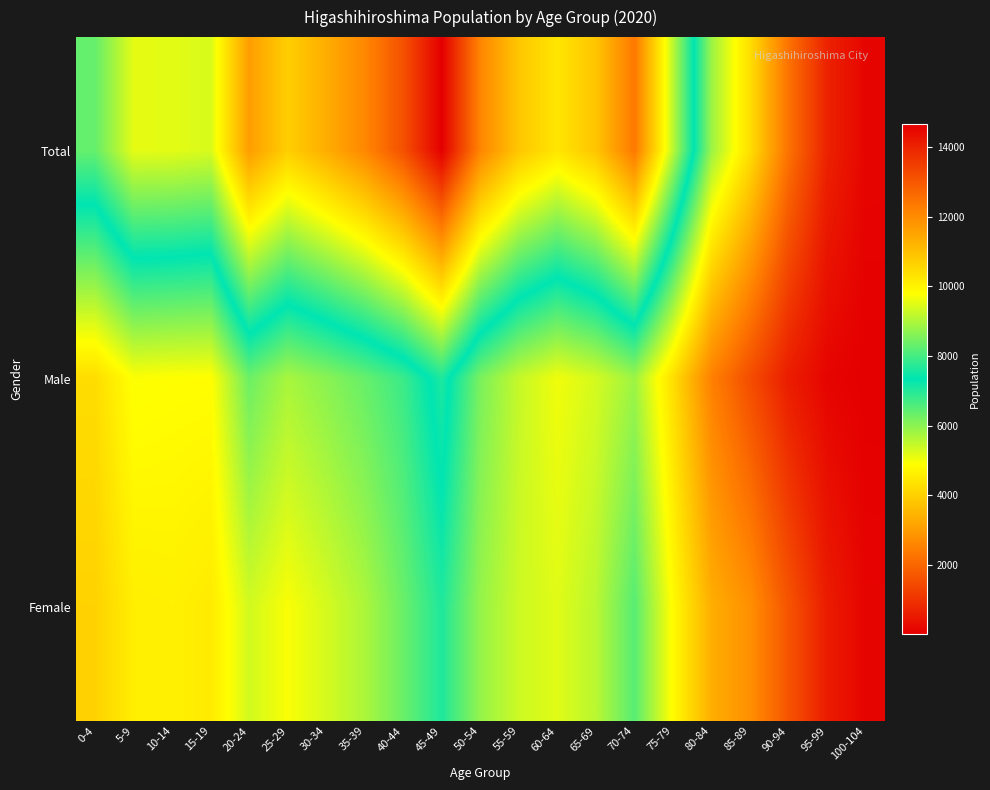

Which series has the widest spread of values?

Total